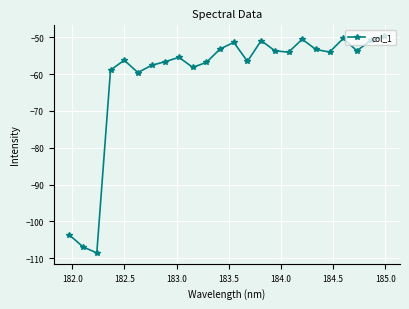

True or false: there are more than 2 points higher than both neighbors.

True